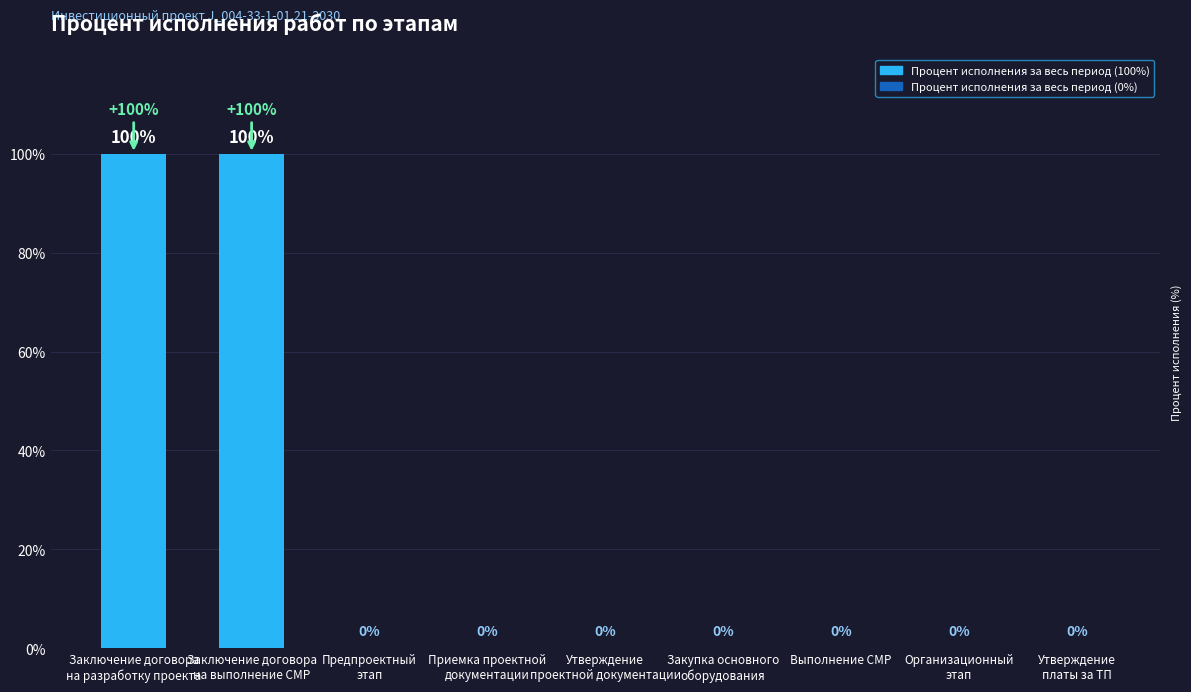

What is the maximum value shown in the chart?

100